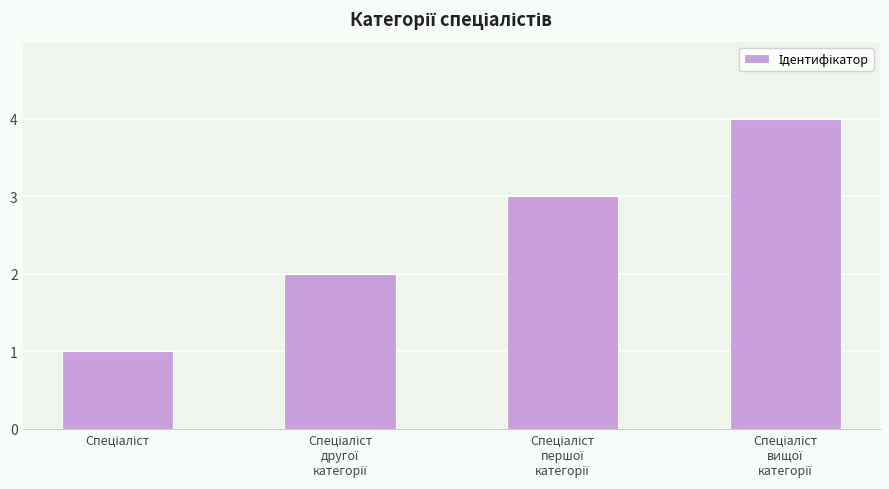

Count the values in the range 2 to 4.

3